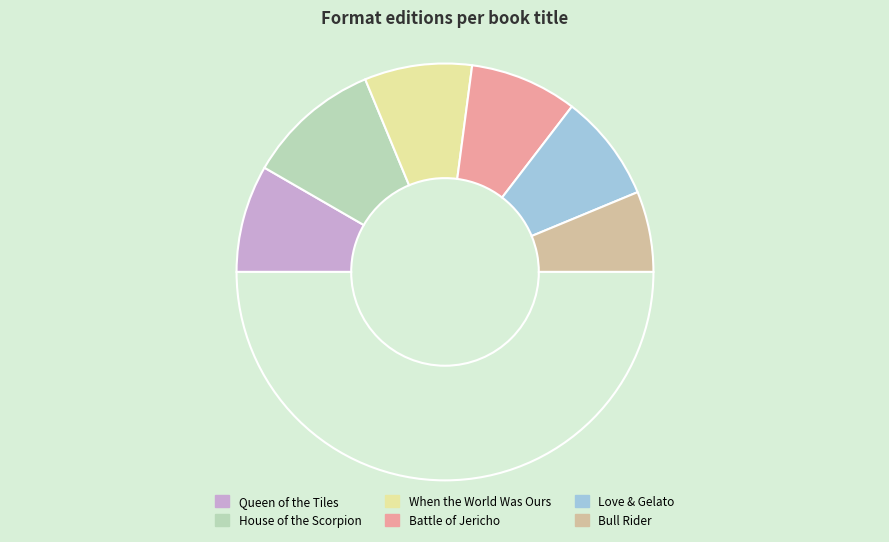

Rank the categories by value from highest to lowest.

House of the Scorpion, Queen of the Tiles, When the World Was Ours, Battle of Jericho, Love & Gelato, Bull Rider